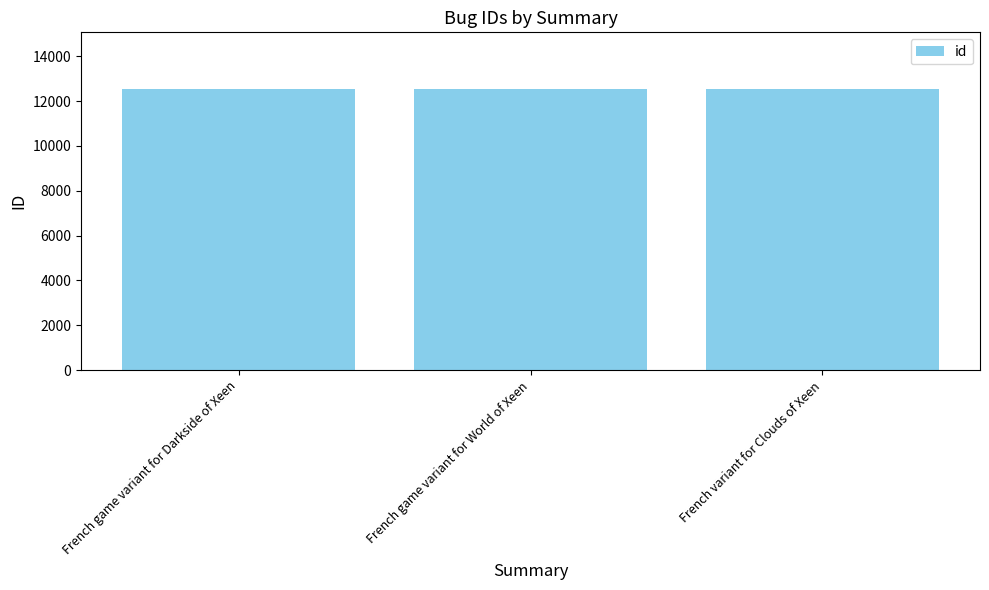

The chart shows a value of 12558 at French game variant for Darkside of Xeen. True or false?

True